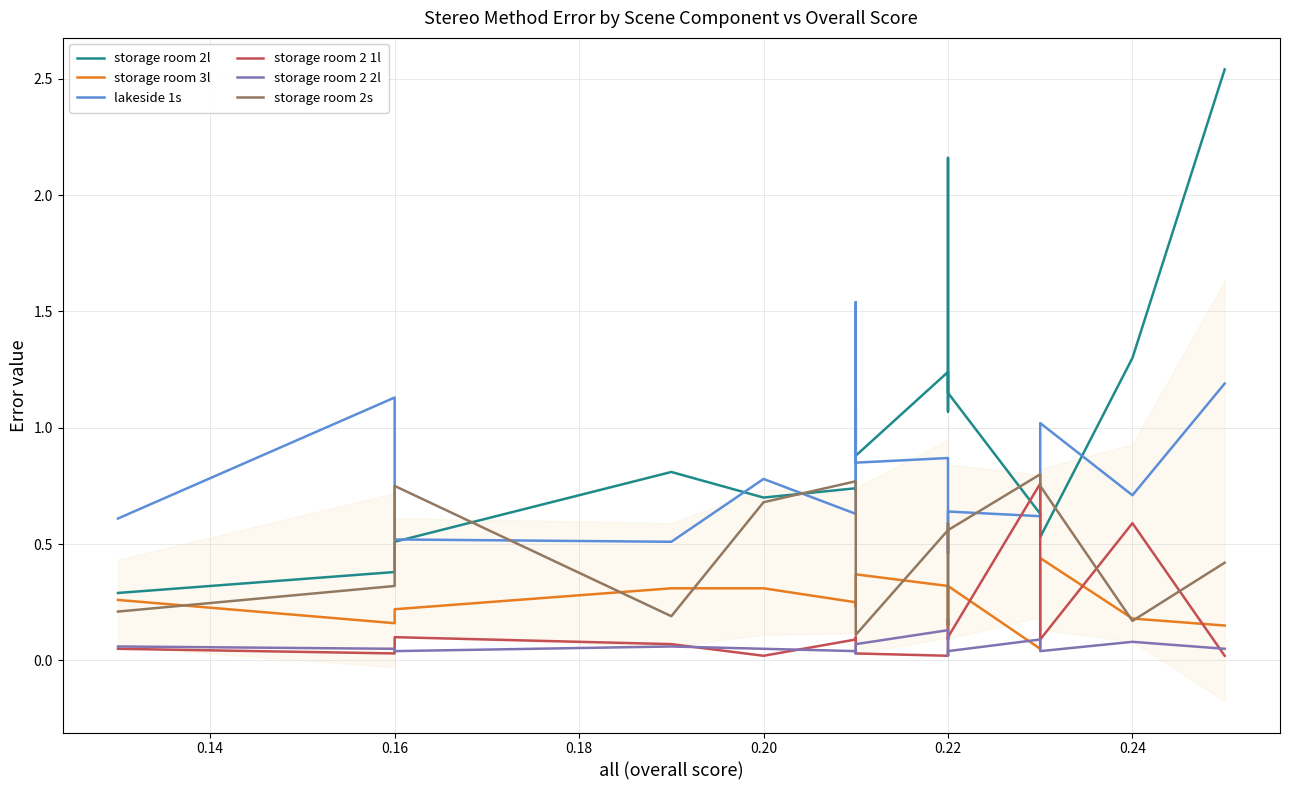

What is the maximum value for storage room 2 1l?

0.8